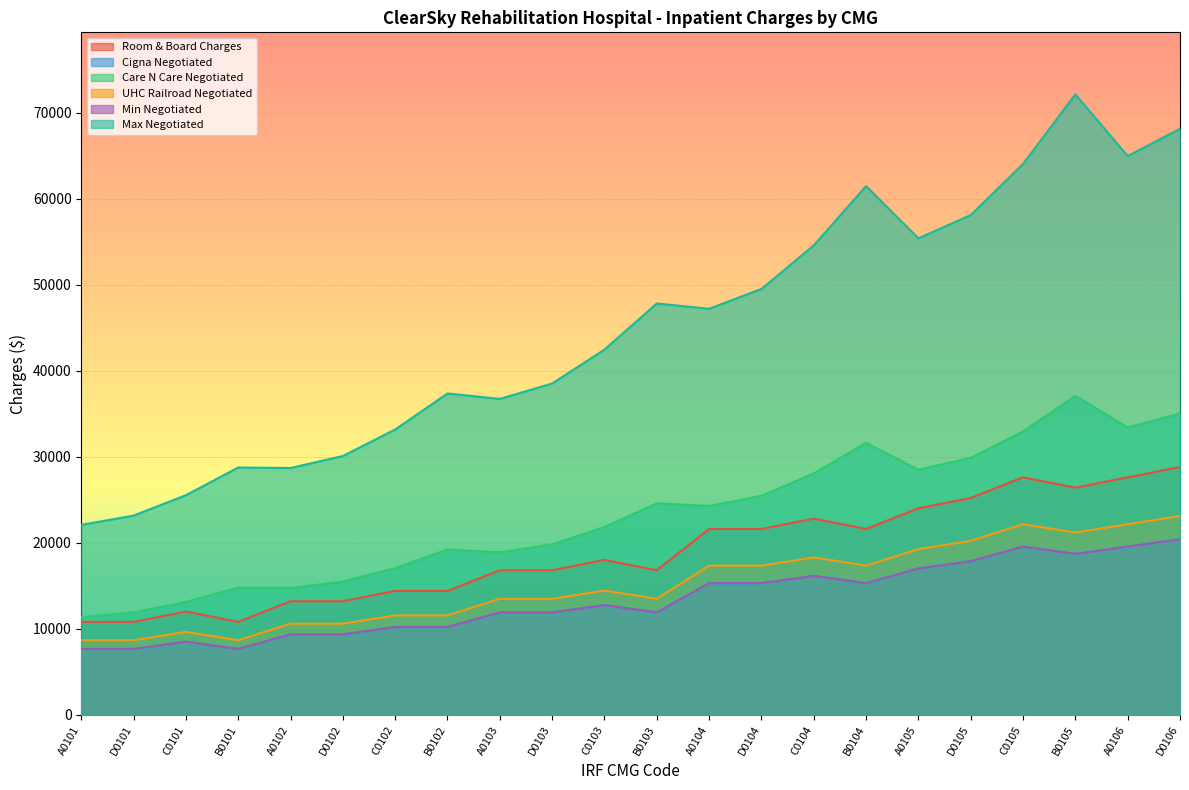

What is the difference between the maximum and minimum values in the Max Negotiated series?

50033.7